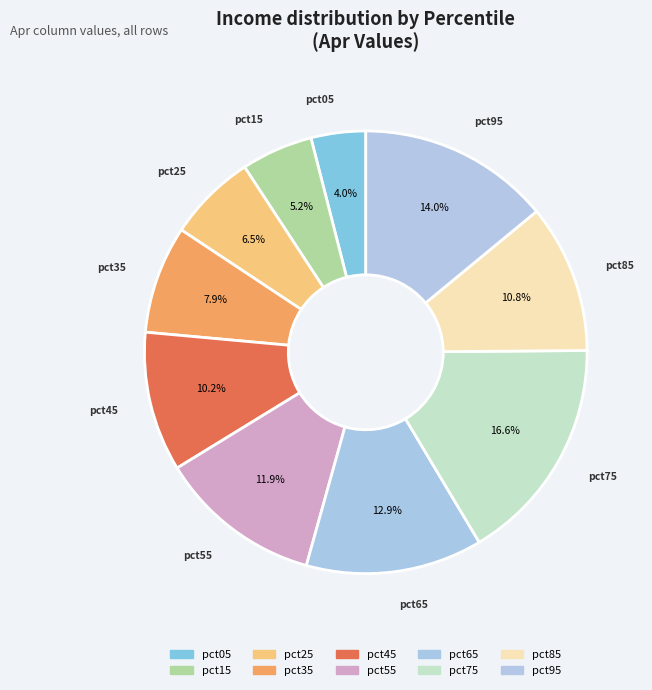

How many slices are in this pie chart?

10